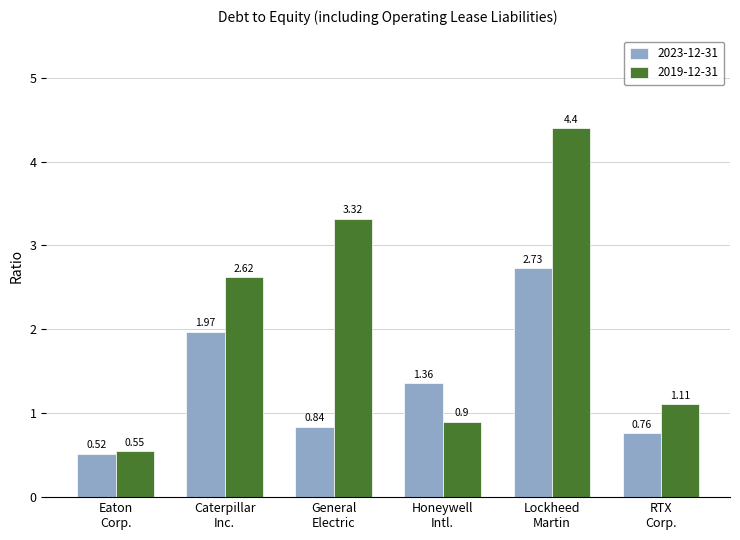

Which series has the widest spread of values?

2019-12-31